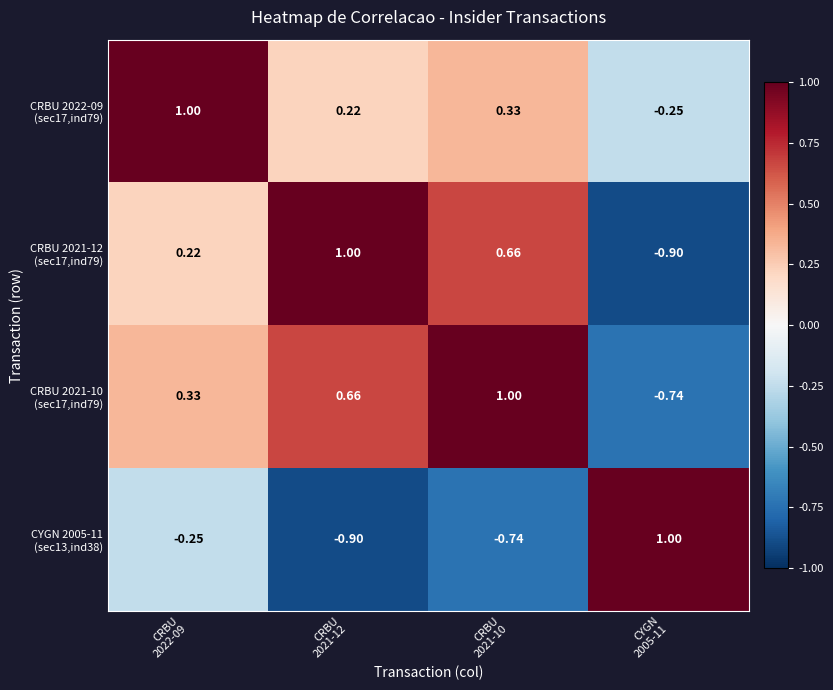

Count the number of data series in this chart.

4